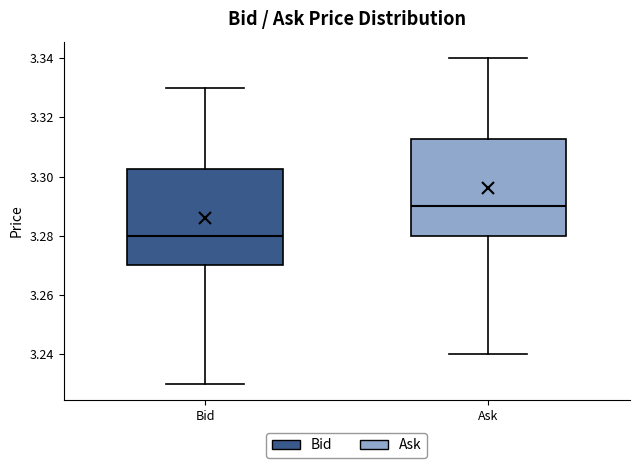

Which box's median line is the lowest?

Bid